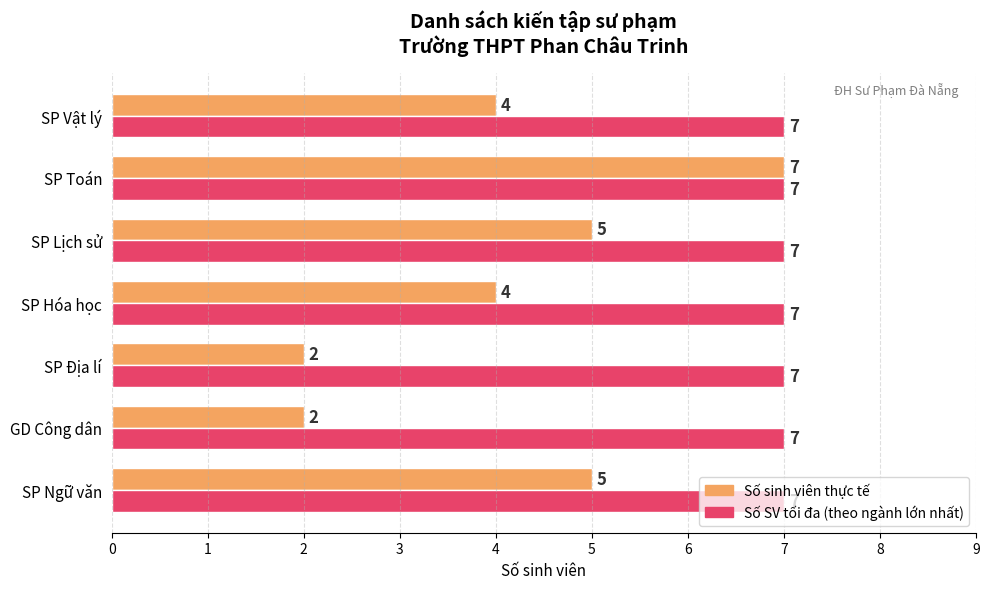

At which category is the sum across all series the highest?

SP Toán